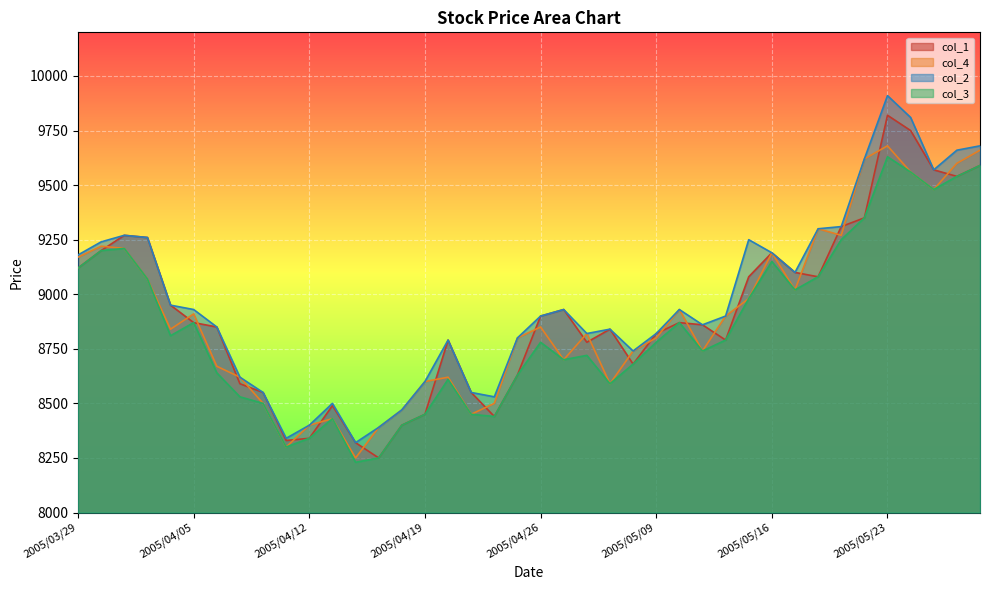

What is the highest value of the col_3 series?

9630